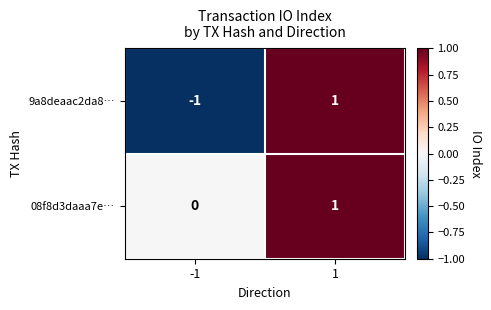

Between -1 and 1, which series saw the biggest shift?

9a8deaac2da8…